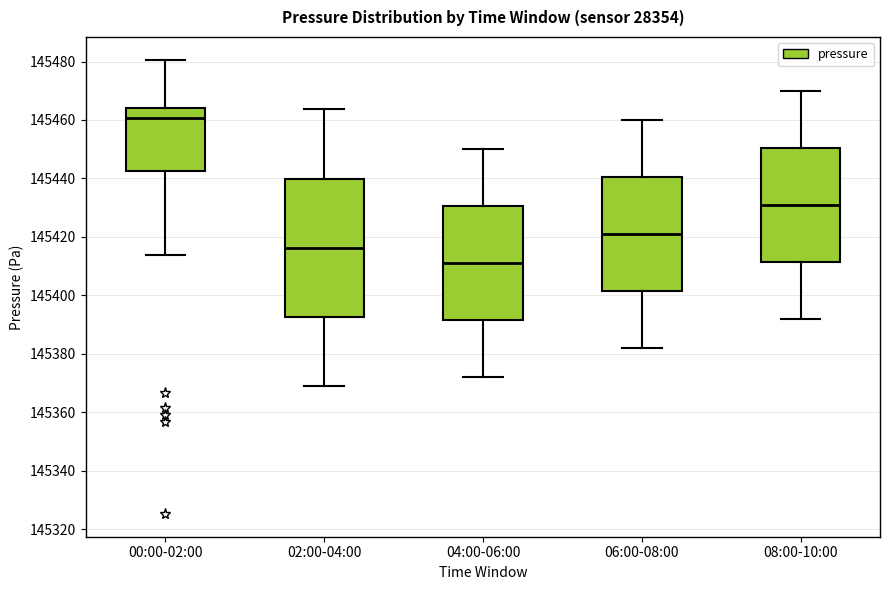

Reading left to right, read every box against the y-axis: the position of its median line, the range the box covers, and the ends of its whiskers. The values are not printed on the chart, so give them approximately, as read against the axis.

00:00-02:00: median 145460, box 145442 to 145464, whiskers 145414 to 145480
02:00-04:00: median 145416, box 145392 to 145440, whiskers 145370 to 145464
04:00-06:00: median 145412, box 145392 to 145430, whiskers 145372 to 145450
06:00-08:00: median 145422, box 145402 to 145440, whiskers 145382 to 145460
08:00-10:00: median 145432, box 145412 to 145450, whiskers 145392 to 145470